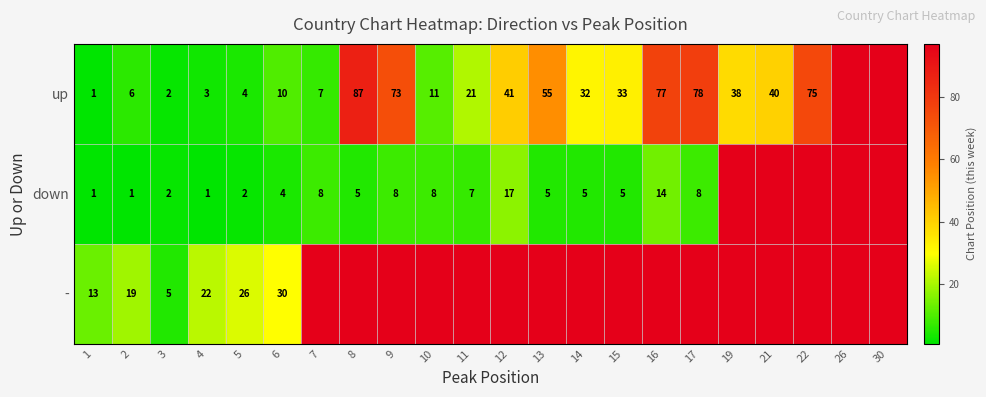

What is the sum of the up values at 1 and 13?

56